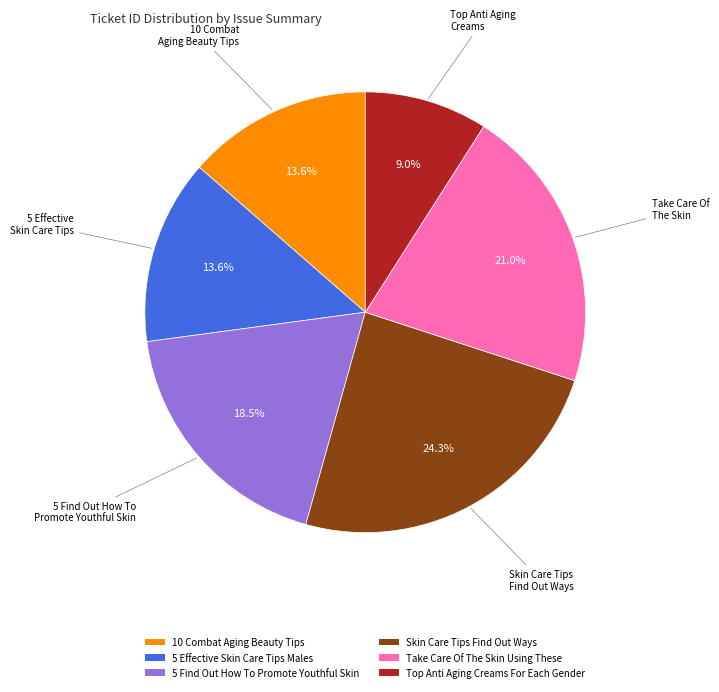

Does any single category account for the majority?

No